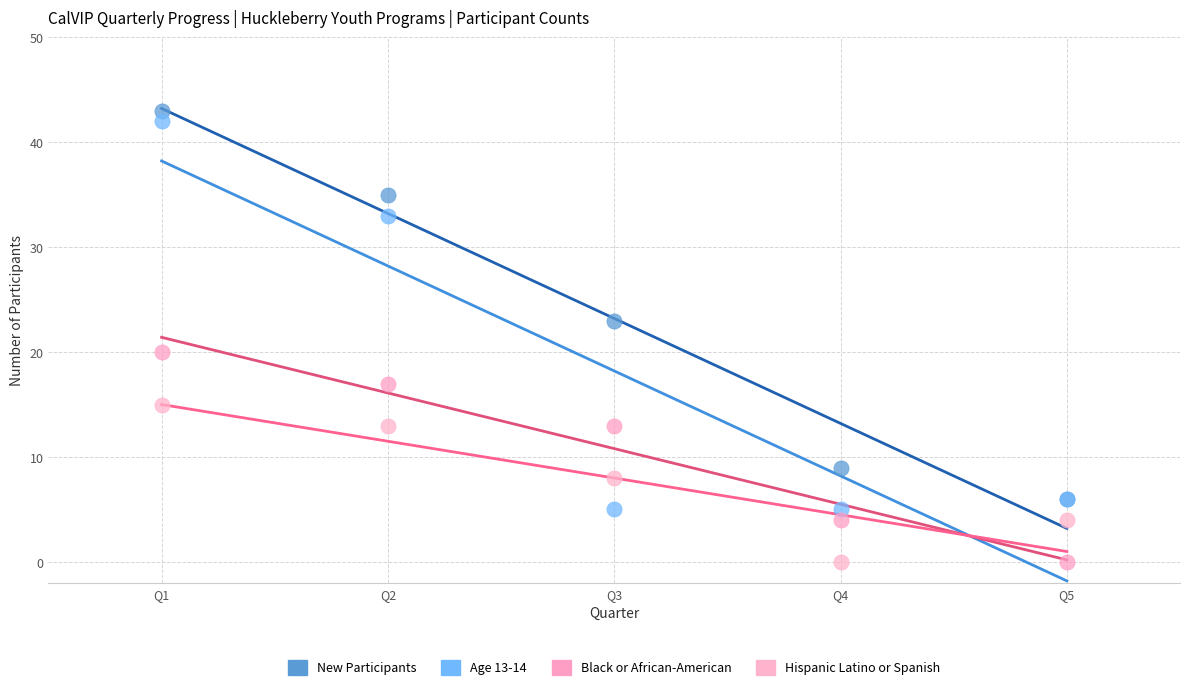

Across all series, what Y value is closest to 21?

20